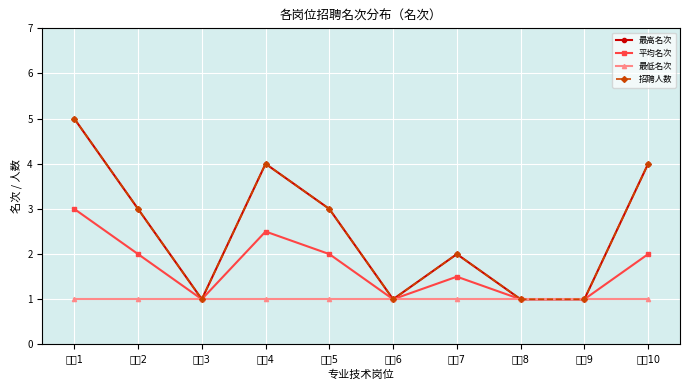

Is this an area chart (filled region under the line)?

No